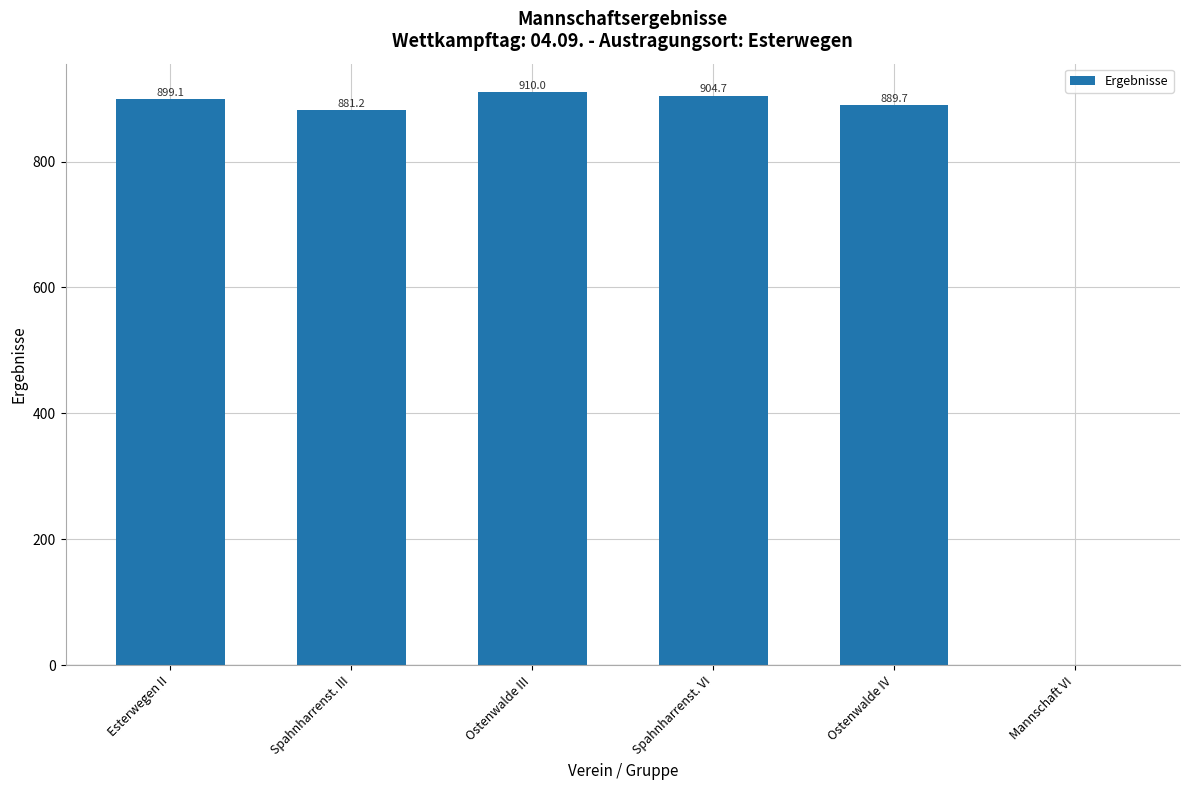

What is the sum of the values at Spahnharrenst. III and Spahnharrenst. VI?

1785.9